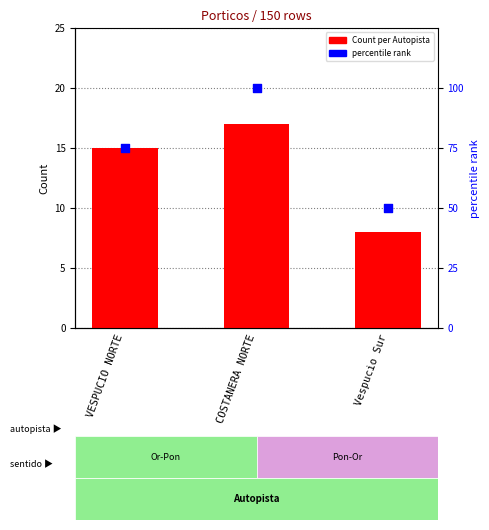

Which series reaches the minimum Y coordinate?

Count per Autopista